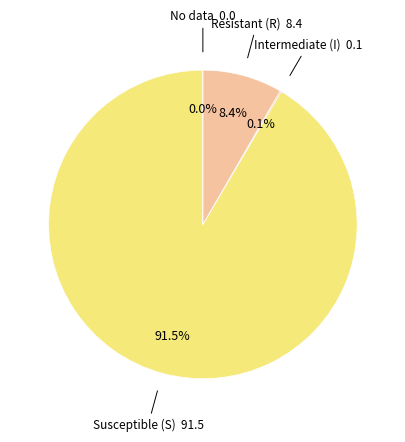

The Imipenem slice represents 1% of the pie. True or false?

False